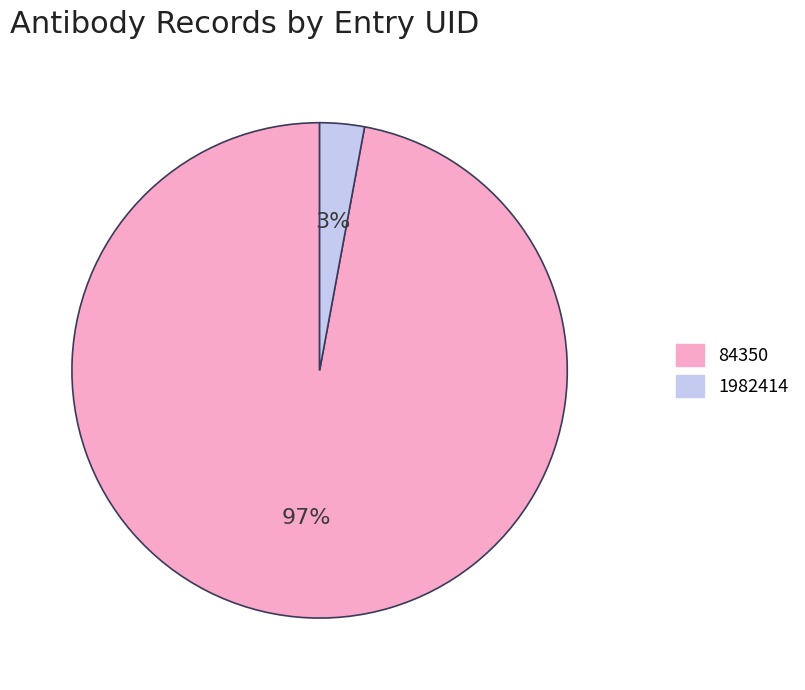

Is the sum of 84350 and 1982414 greater than half?

Yes